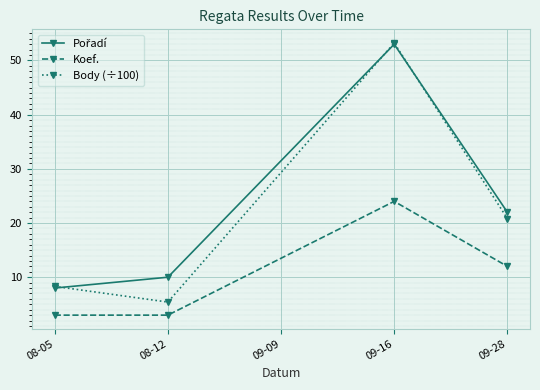

Rank the categories by Body (÷100) value from lowest to highest.

08-12, 08-05, 09-28, 09-16